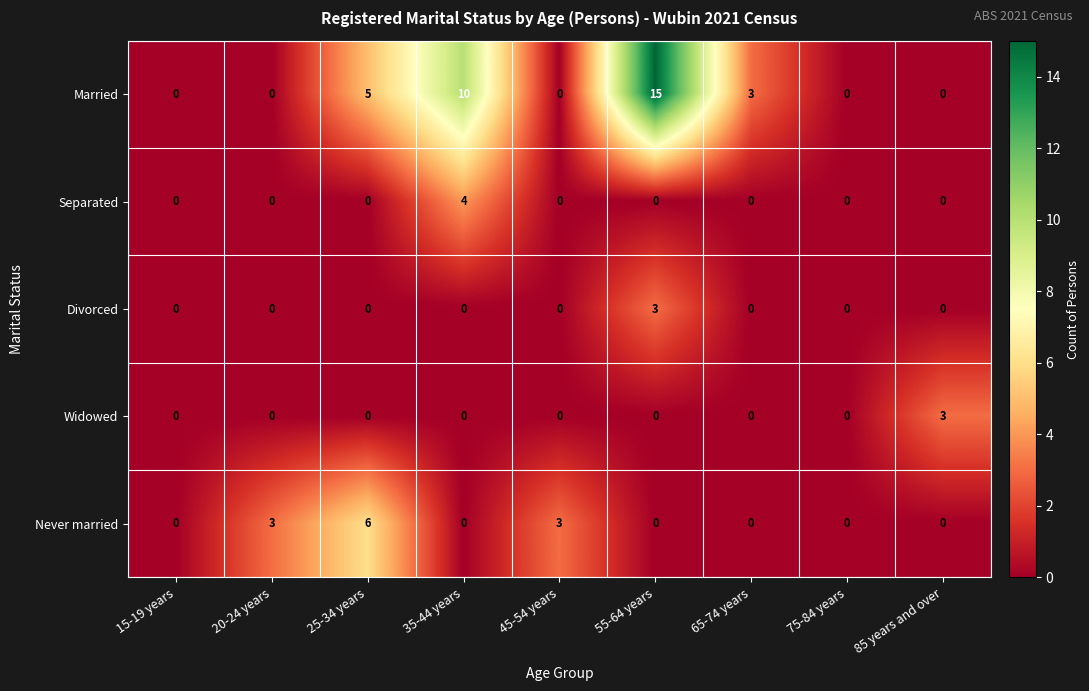

Count the number of categories in the chart.

9